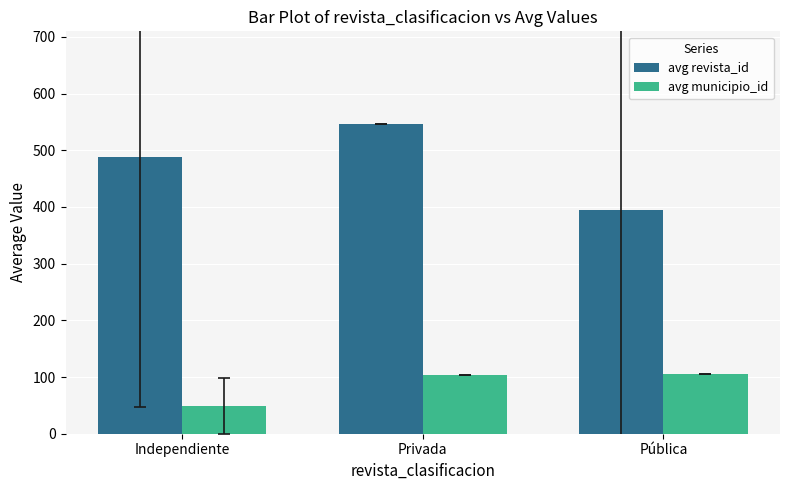

What is the minimum value for avg municipio_id?

49.5